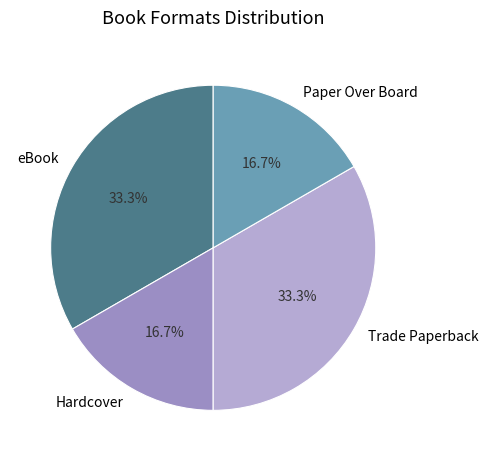

What percentage is the Hardcover slice, to the nearest percent?

17%